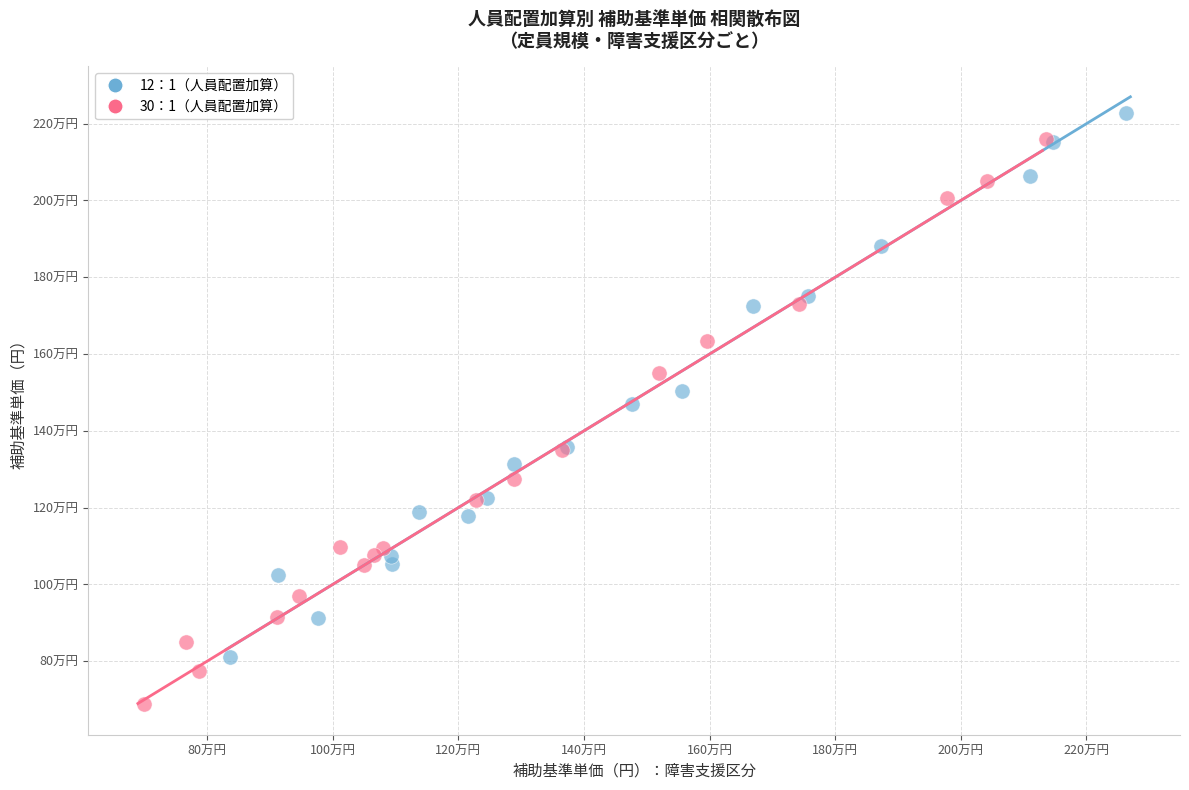

What are all the series names shown in the legend?

12：1（人員配置加算）, 30：1（人員配置加算）